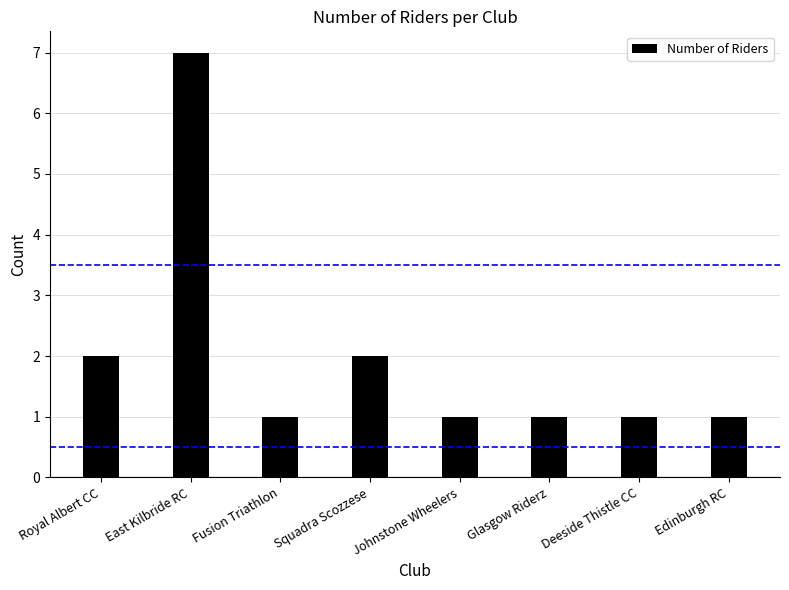

What is the sum of the values at Johnstone Wheelers and Deeside Thistle CC?

2